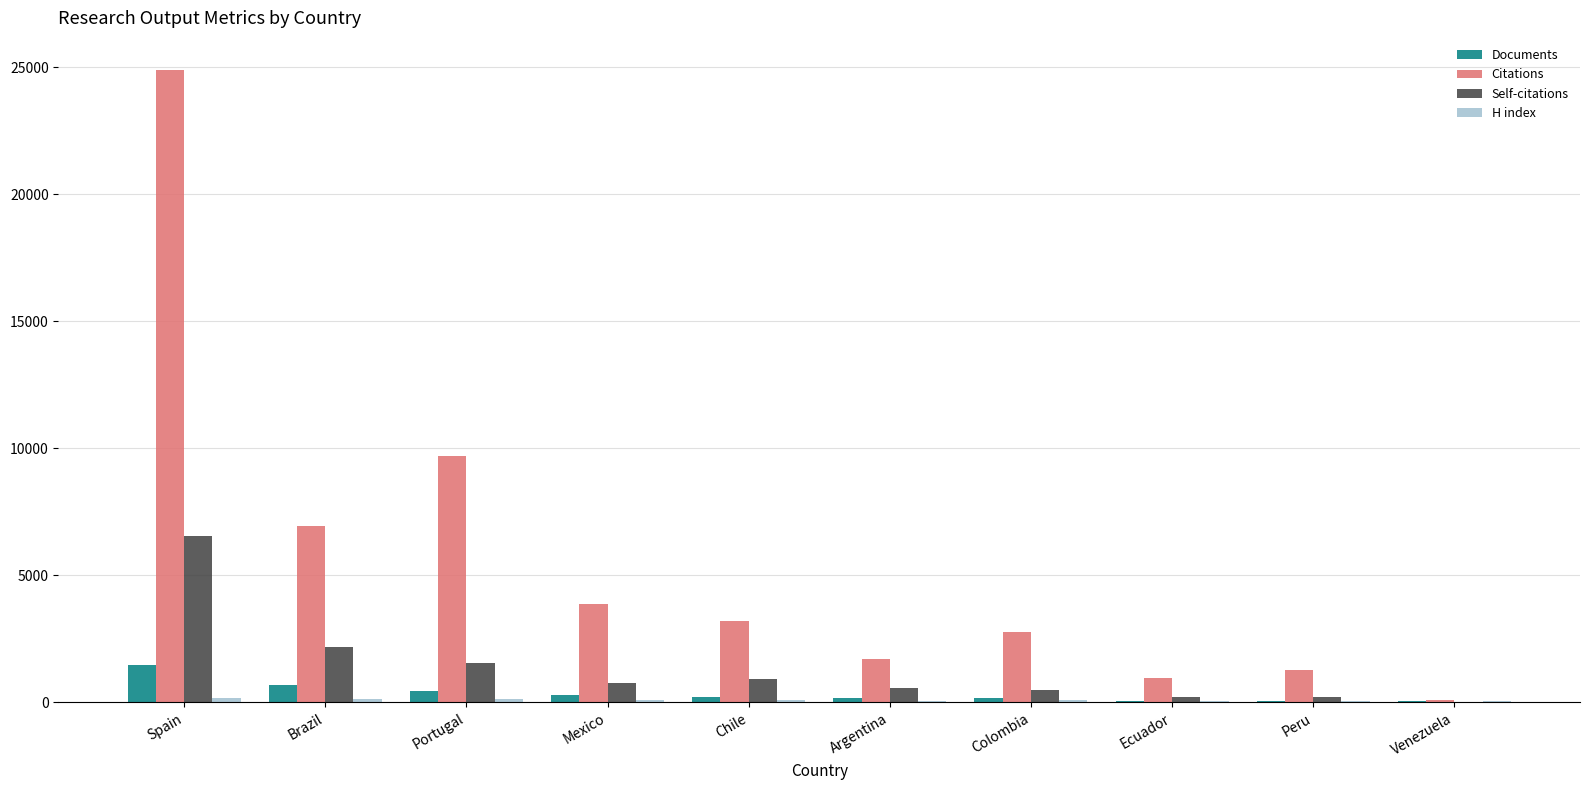

Between Spain and Argentina, which series saw the biggest shift?

Citations